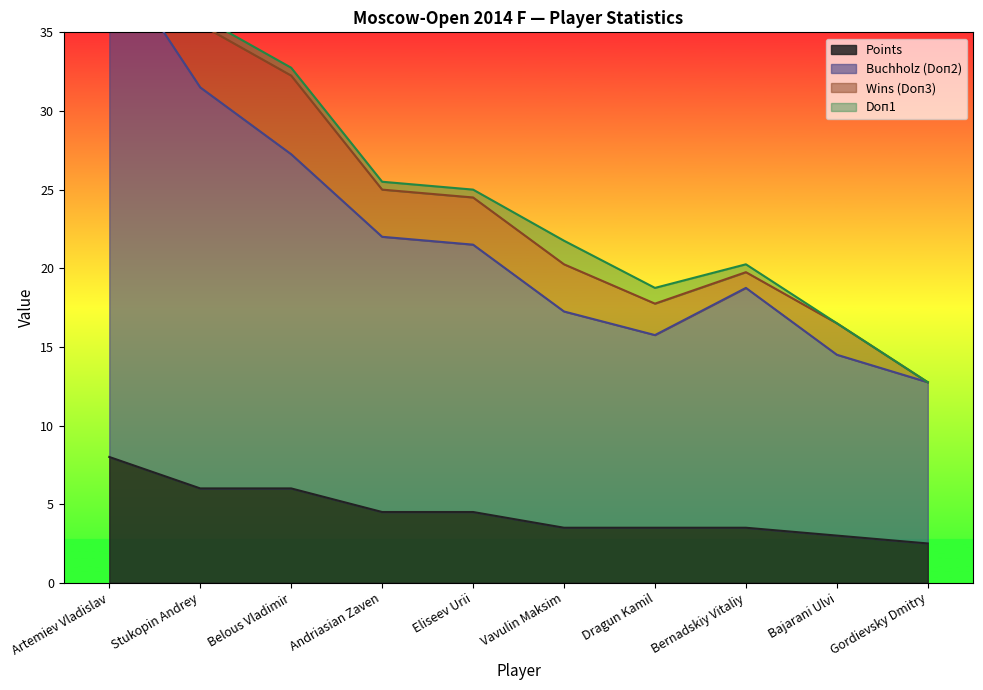

What is the lowest value of the Points series?

2.5